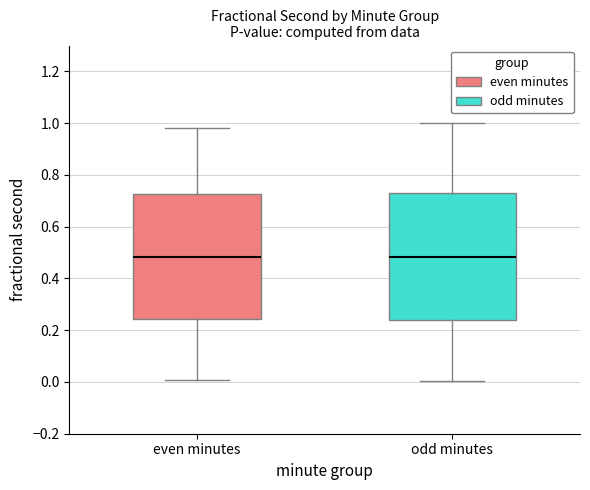

Reading left to right, transcribe this box plot: for each box, give where its median line is, the range the box spans, and where its two whiskers end, as read against the y-axis. The values are not printed on the chart, so give them approximately, as read against the axis.

even minutes: median 0.48, box 0.24 to 0.72, whiskers 0.00 to 0.98
odd minutes: median 0.48, box 0.24 to 0.72, whiskers 0.00 to 1.00